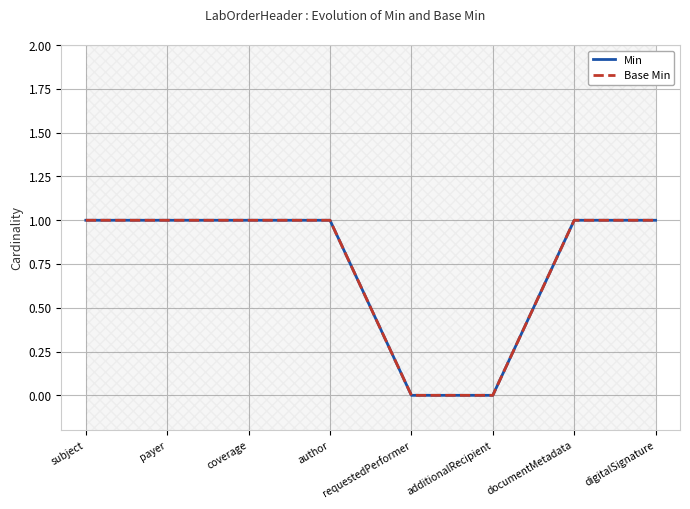

What is the label of the 3rd point from the right?

additionalRecipient